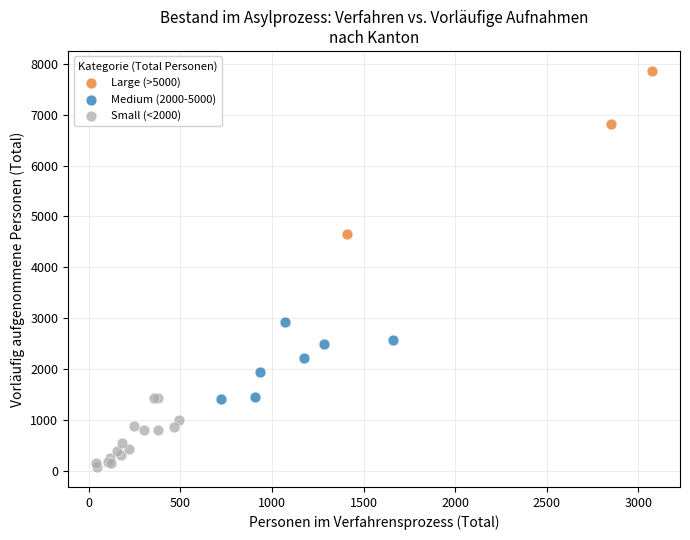

Which series reaches the minimum Y coordinate?

Small (<2000)